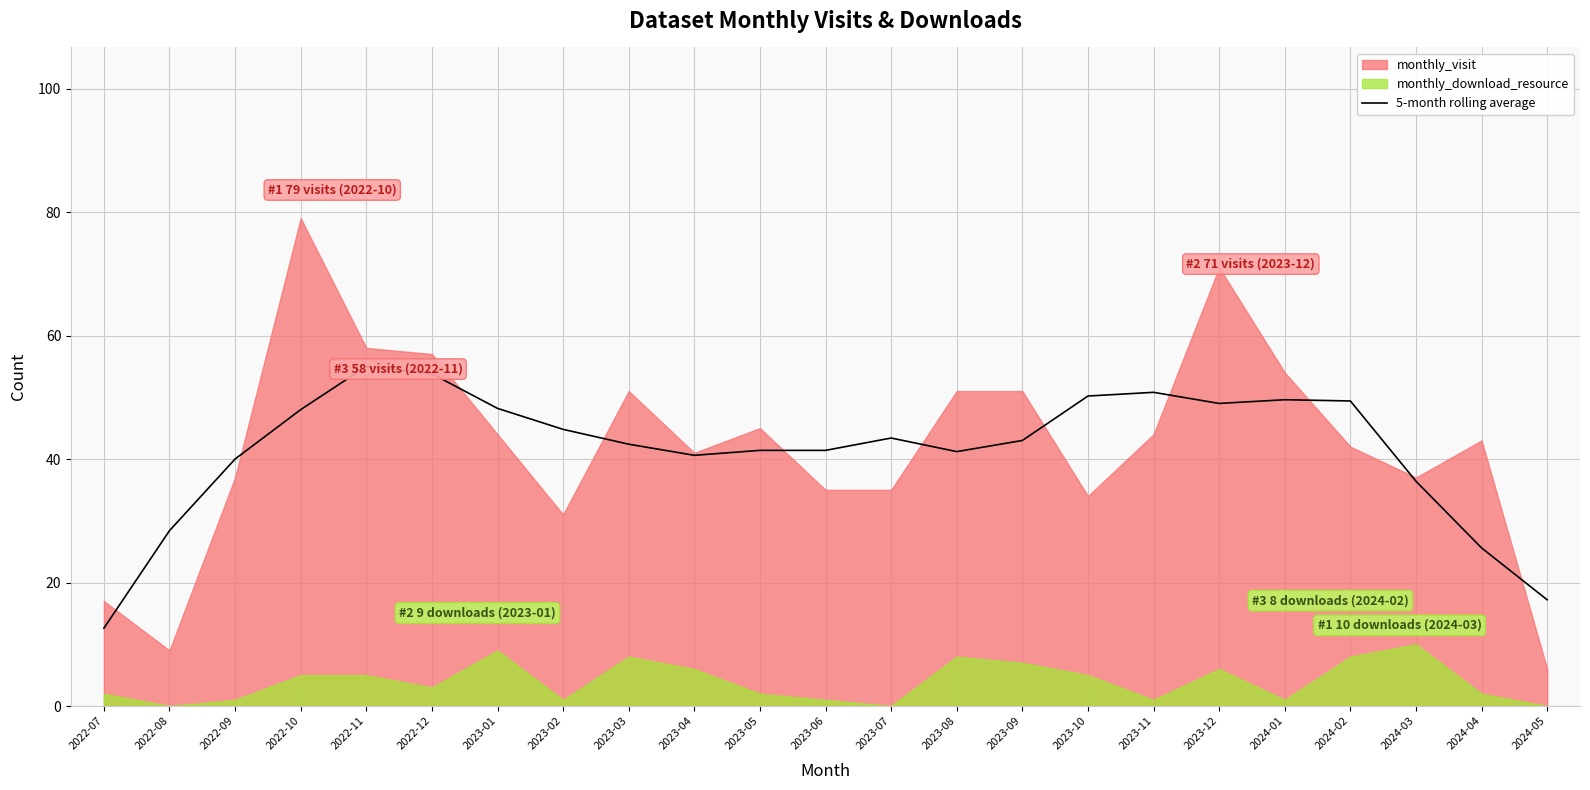

How many lines are shown in the chart?

1